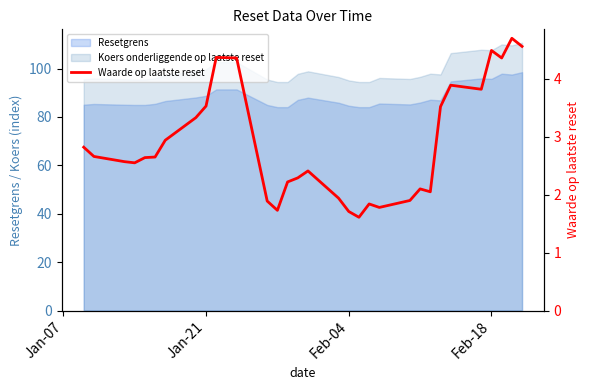

Reading right to left, transcribe all the data shown in this chart.

4.6	4.7	4.4	4.5	3.8	3.9	3.5	2.0	2.1	1.9	1.8	1.8	1.6	1.7	1.9	2.4	2.3	2.2	1.7	1.9	4.4	4.4	3.5	3.3	2.9	2.6	2.6	2.5	2.6	2.7	2.8